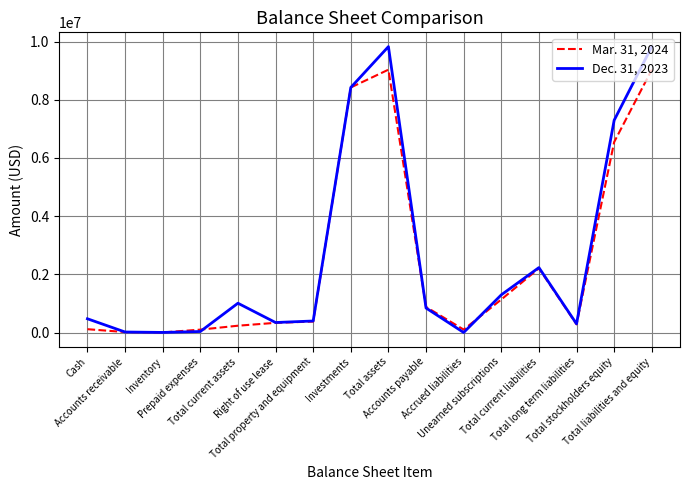

Which series has the largest range (max minus min)?

Dec. 31, 2023